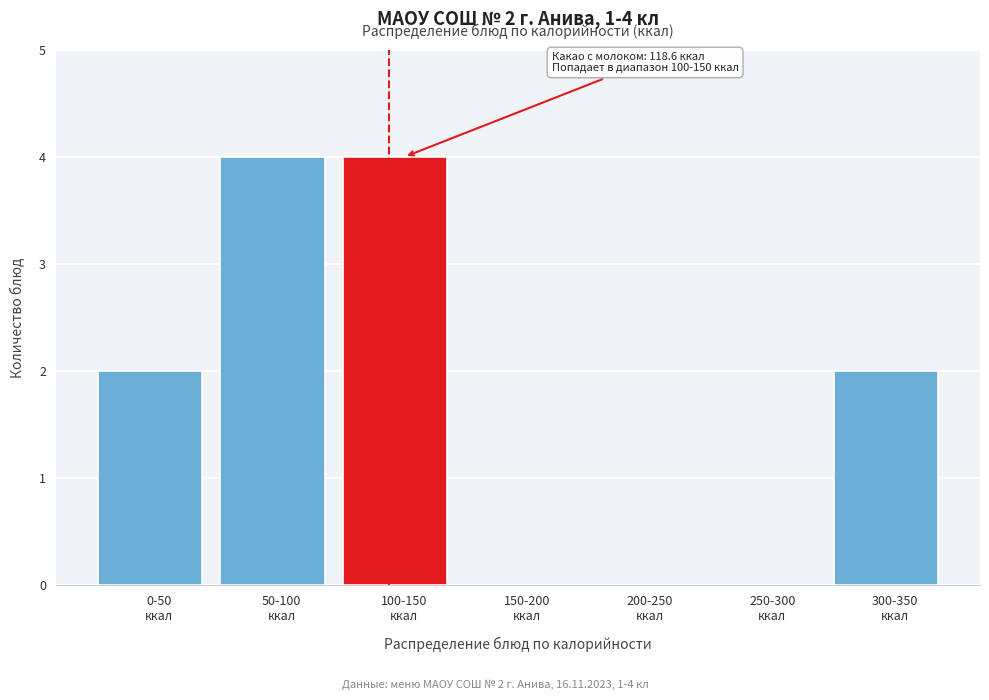

What is the greatest value displayed?

4